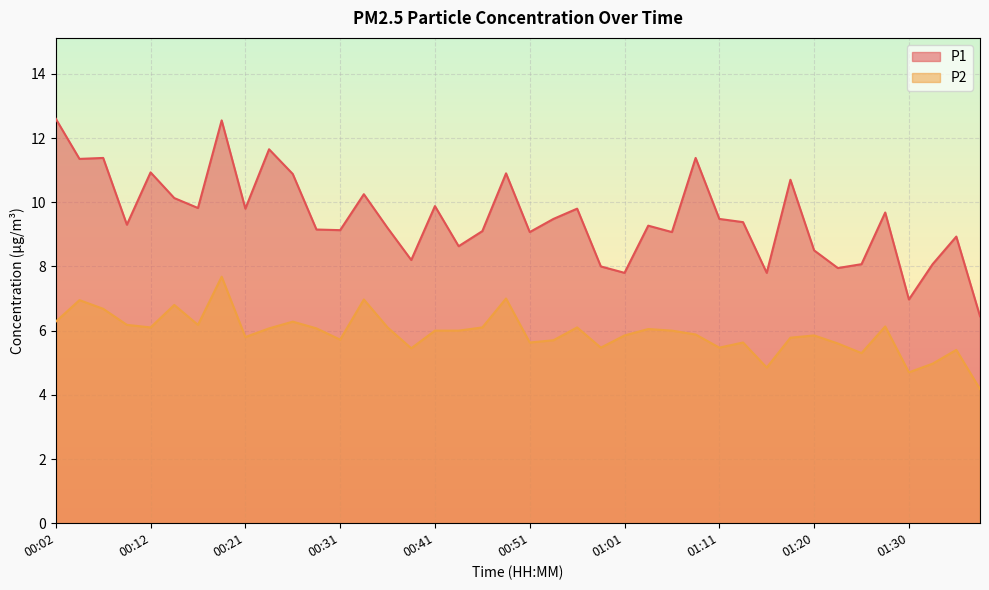

What is the difference between the highest and lowest values at 00:48?

3.9